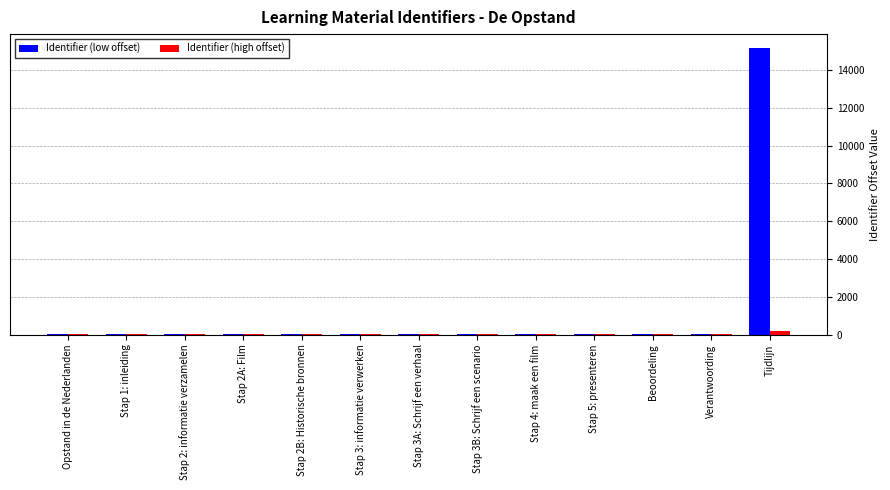

What is the greatest value displayed?

15139